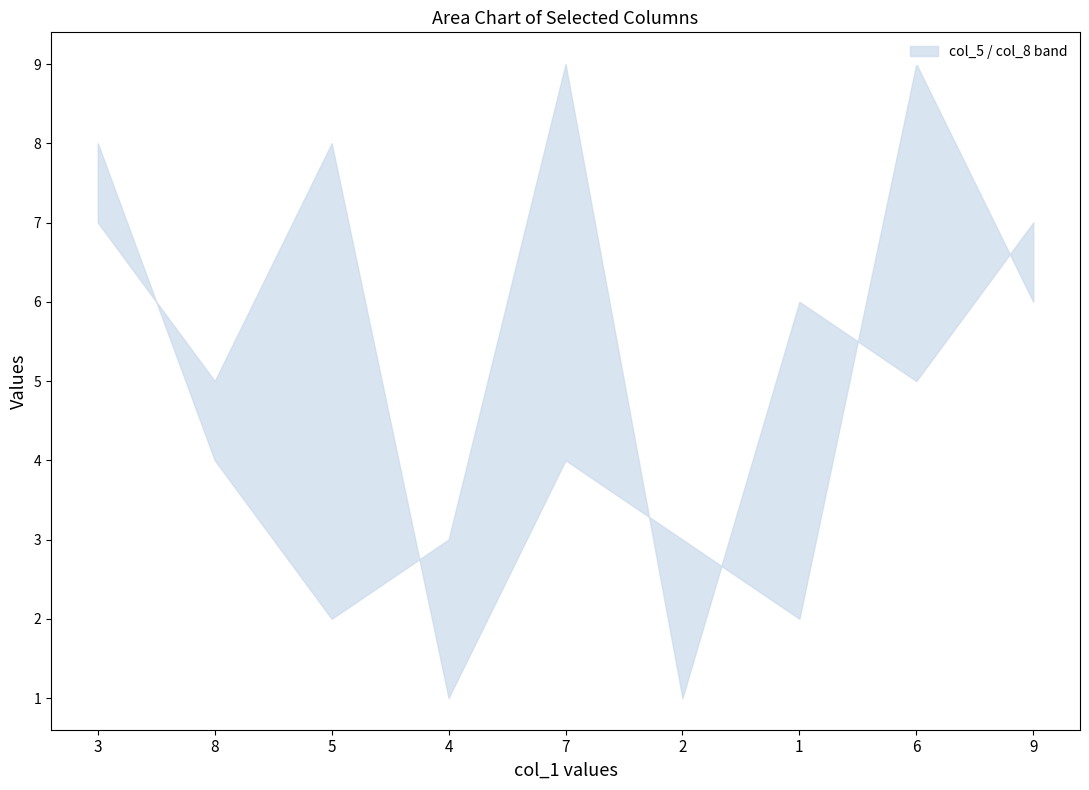

Count the number of categories in the chart.

9